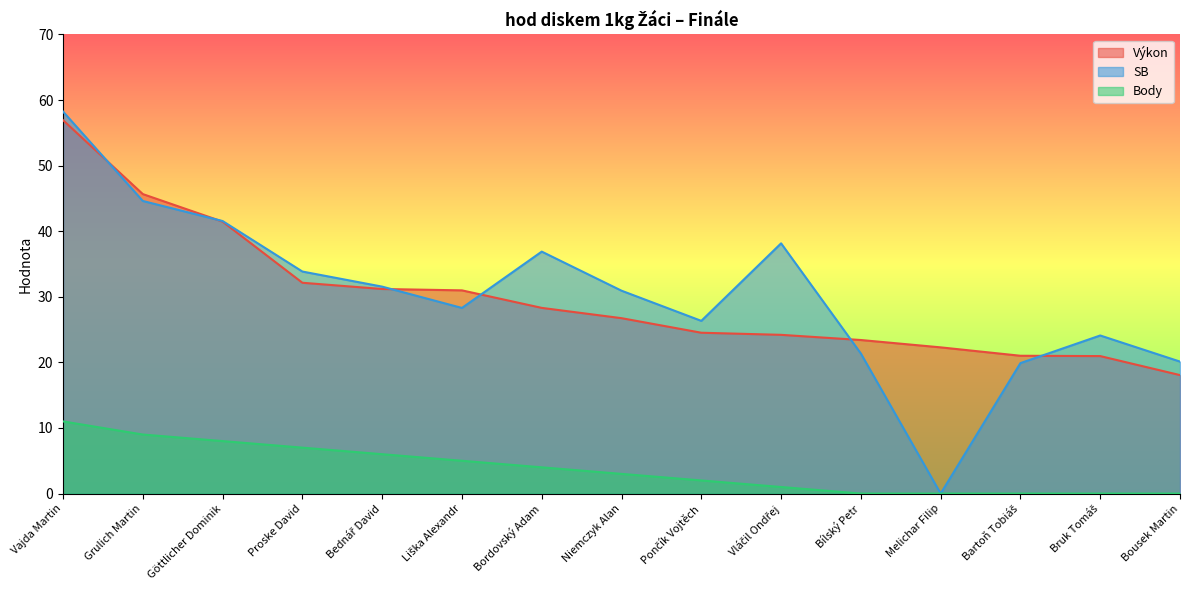

How many lines are shown in the chart?

3